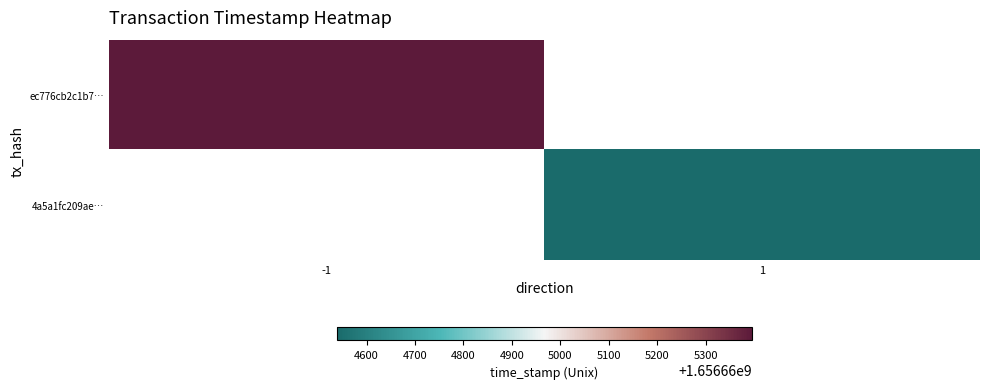

Is it true that 4a5a1fc209aea5959ce7c090d1905b155d6e802 equals 1 at direction?

False